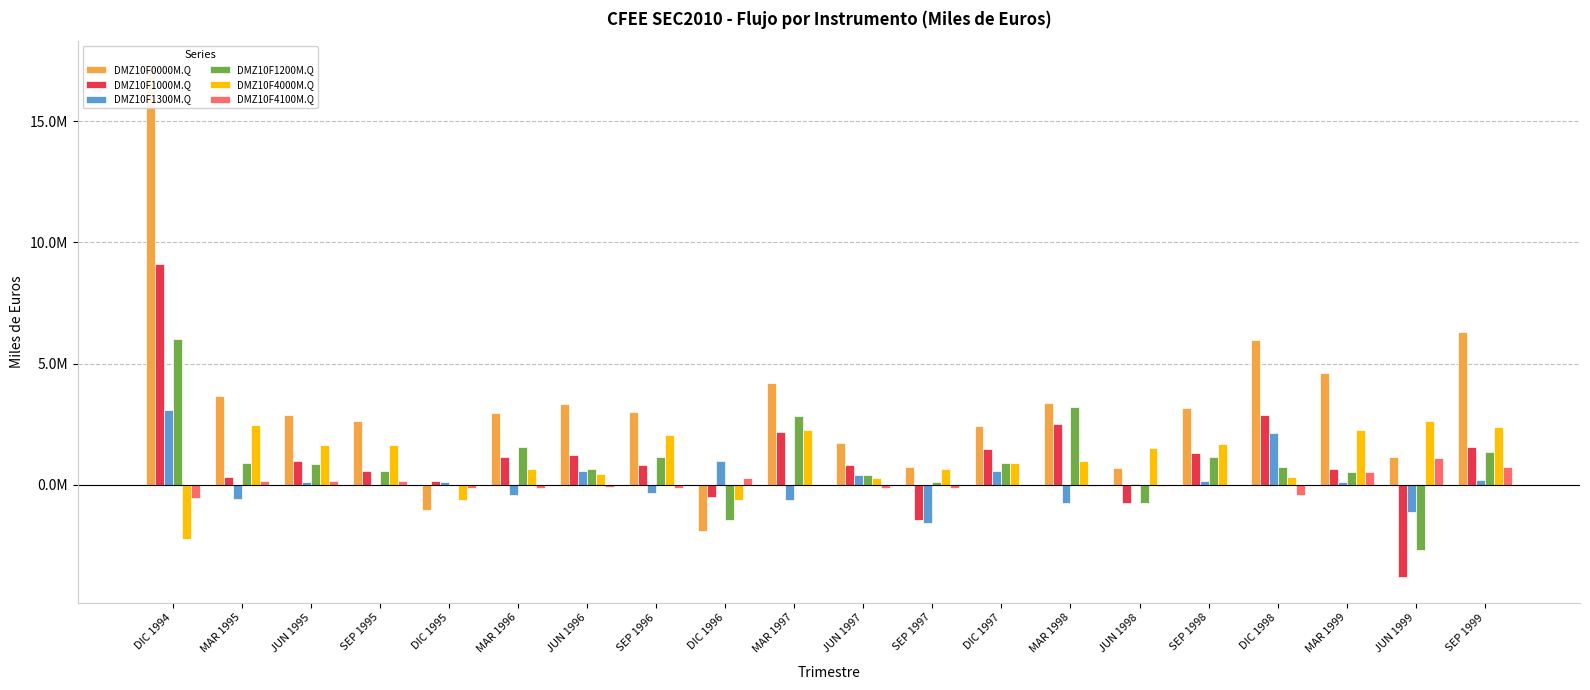

At MAR 1996, list the series in order from smallest to largest.

DMZ10F1300M.Q, DMZ10F4100M.Q, DMZ10F4000M.Q, DMZ10F1000M.Q, DMZ10F1200M.Q, DMZ10F0000M.Q